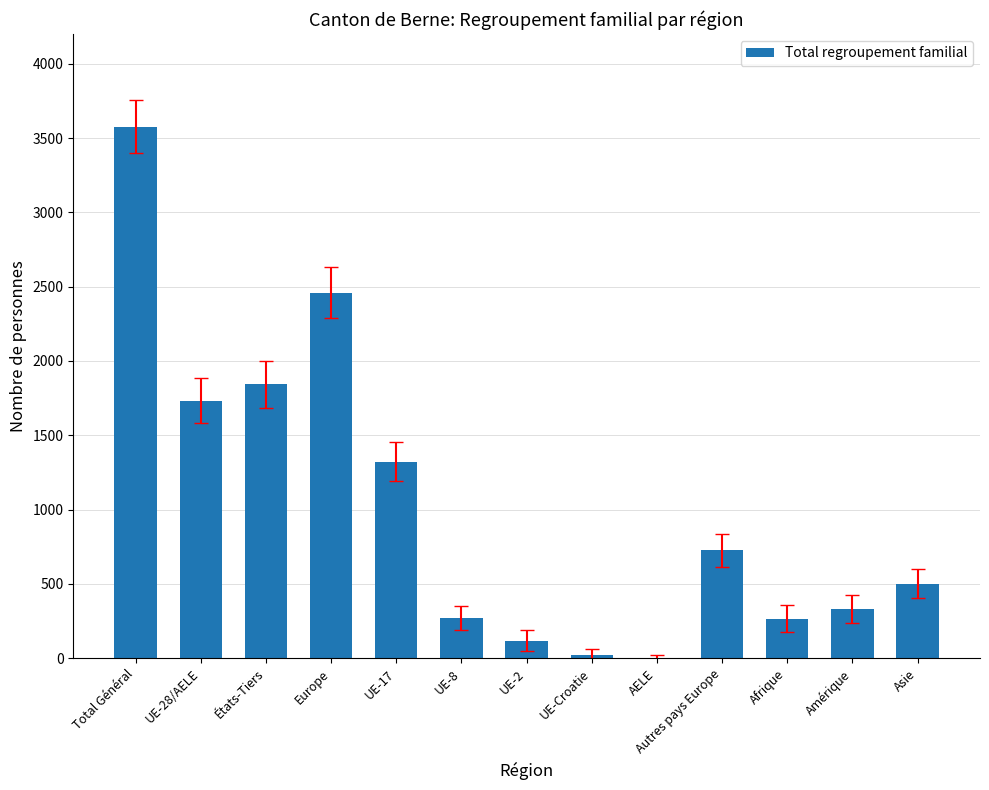

Are the bars grouped side by side (vs. stacked)?

No